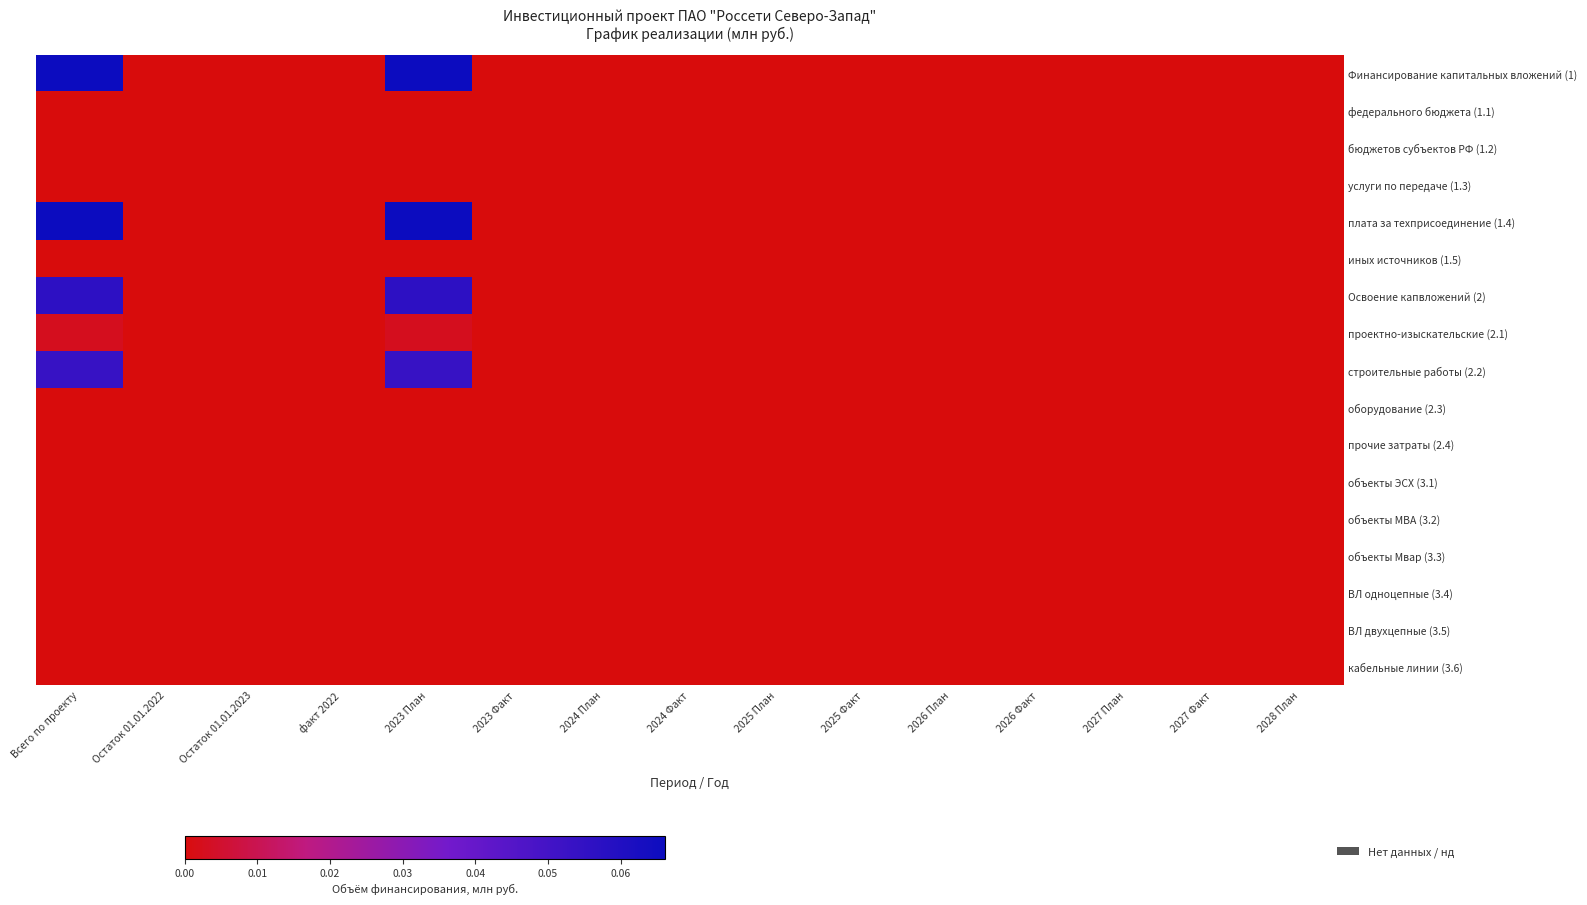

Which series has the largest range (max minus min)?

Финансирование капитальных вложений (1)